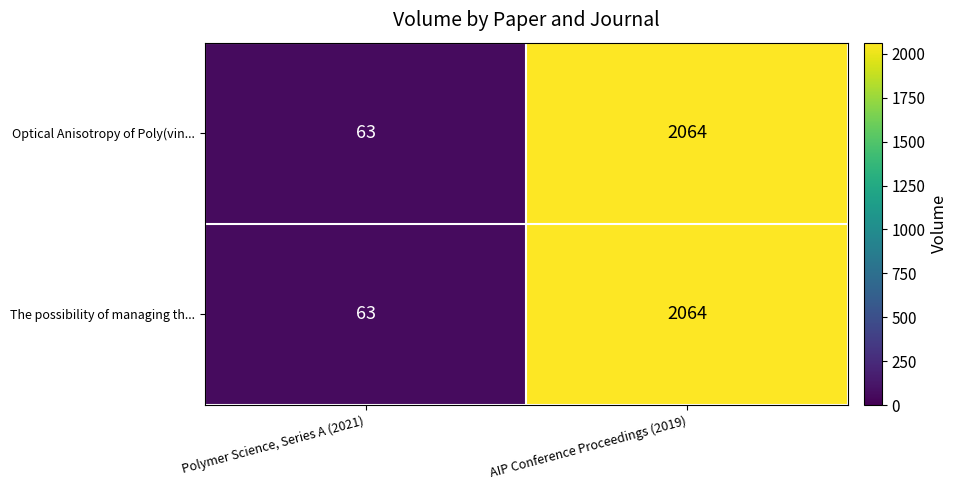

What is the sum of all The possibility of managing th... values?

2127